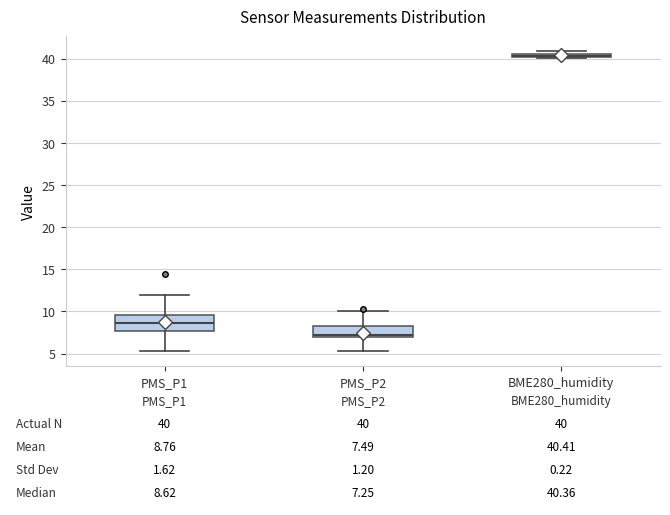

Which box is the tallest, from its lower edge to its upper edge?

PMS_P1